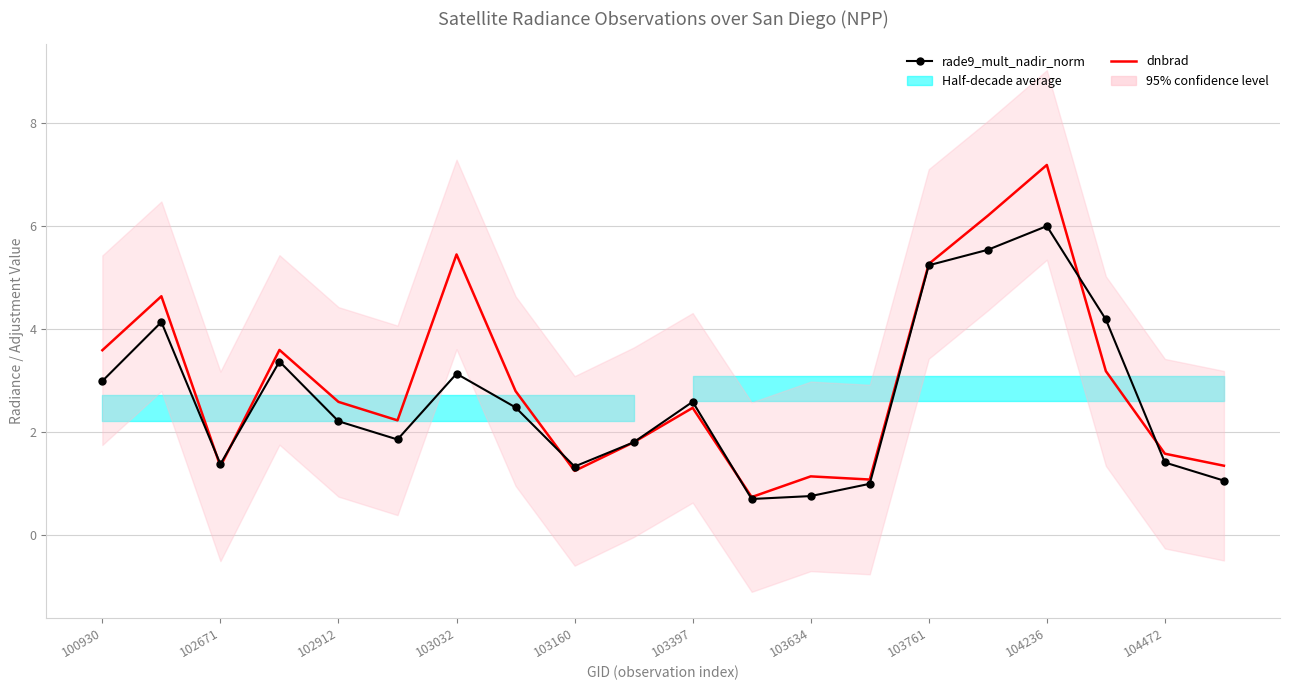

True or false: dnbrad and rade9_mult_nadir_norm cross at least once.

True